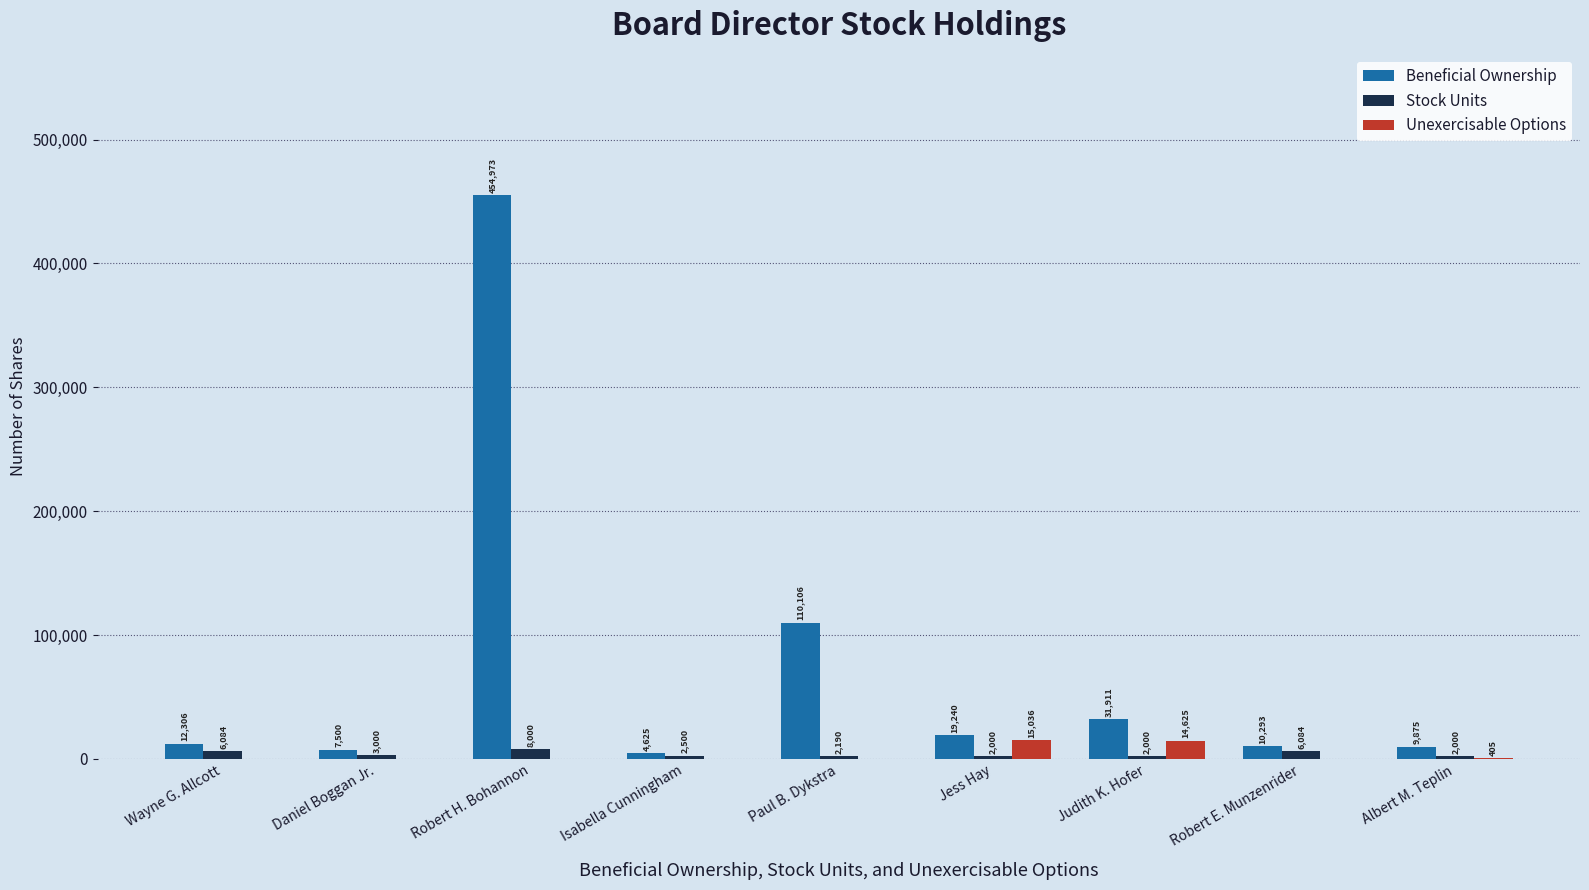

What is the total value across all series at Judith K. Hofer?

48536